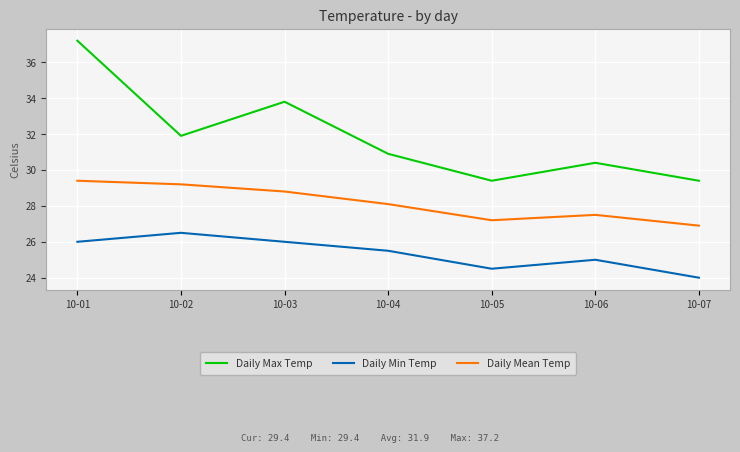

What is the sum of the Daily Mean Temp values at 10-07 and 10-04?

55.0